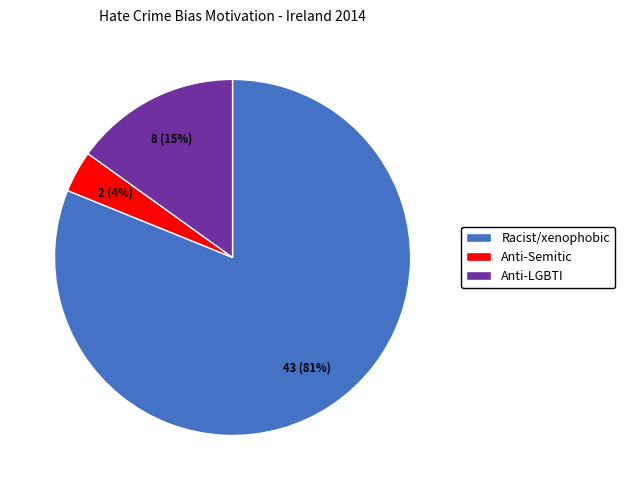

Which category has the smallest portion of the pie?

Anti-Semitic